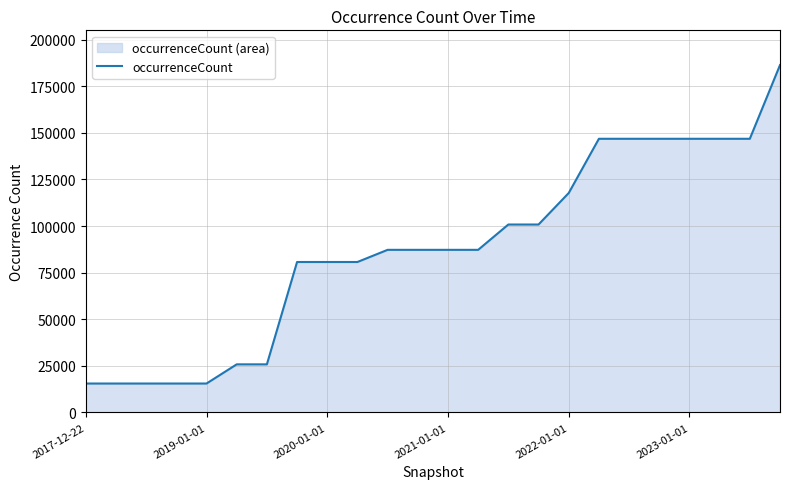

Reading right to left, what are all the values shown in this chart?

186384	146831	146831	146831	146831	146831	146831	117726	100832	100832	87244	87244	87244	87244	80720	80720	80720	25802	25802	15514	15514	15514	15514	15514